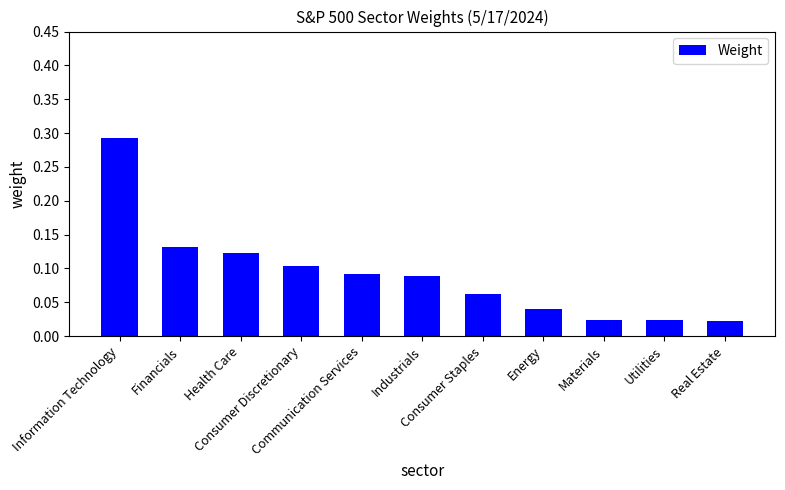

What position from the right is Energy?

4